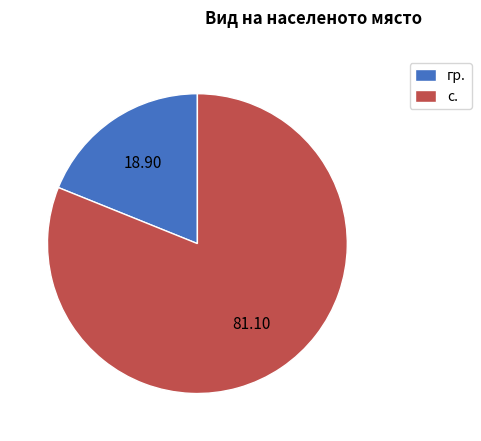

Which slice is the smallest?

гр.